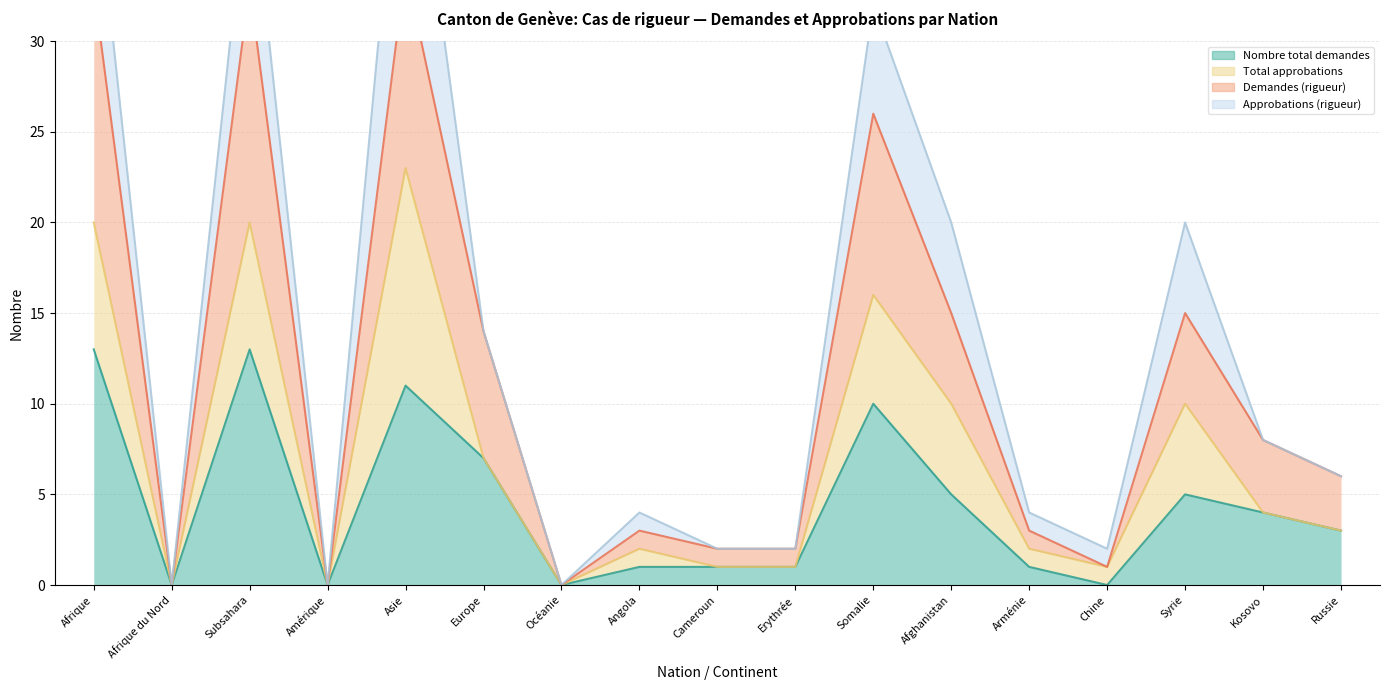

At which category does Demandes (rigueur) reach its first local valley?

Afrique du Nord